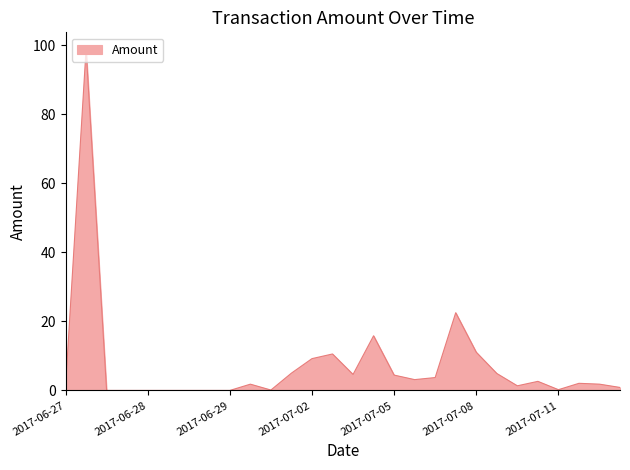

Does the chart have visible grid lines?

No